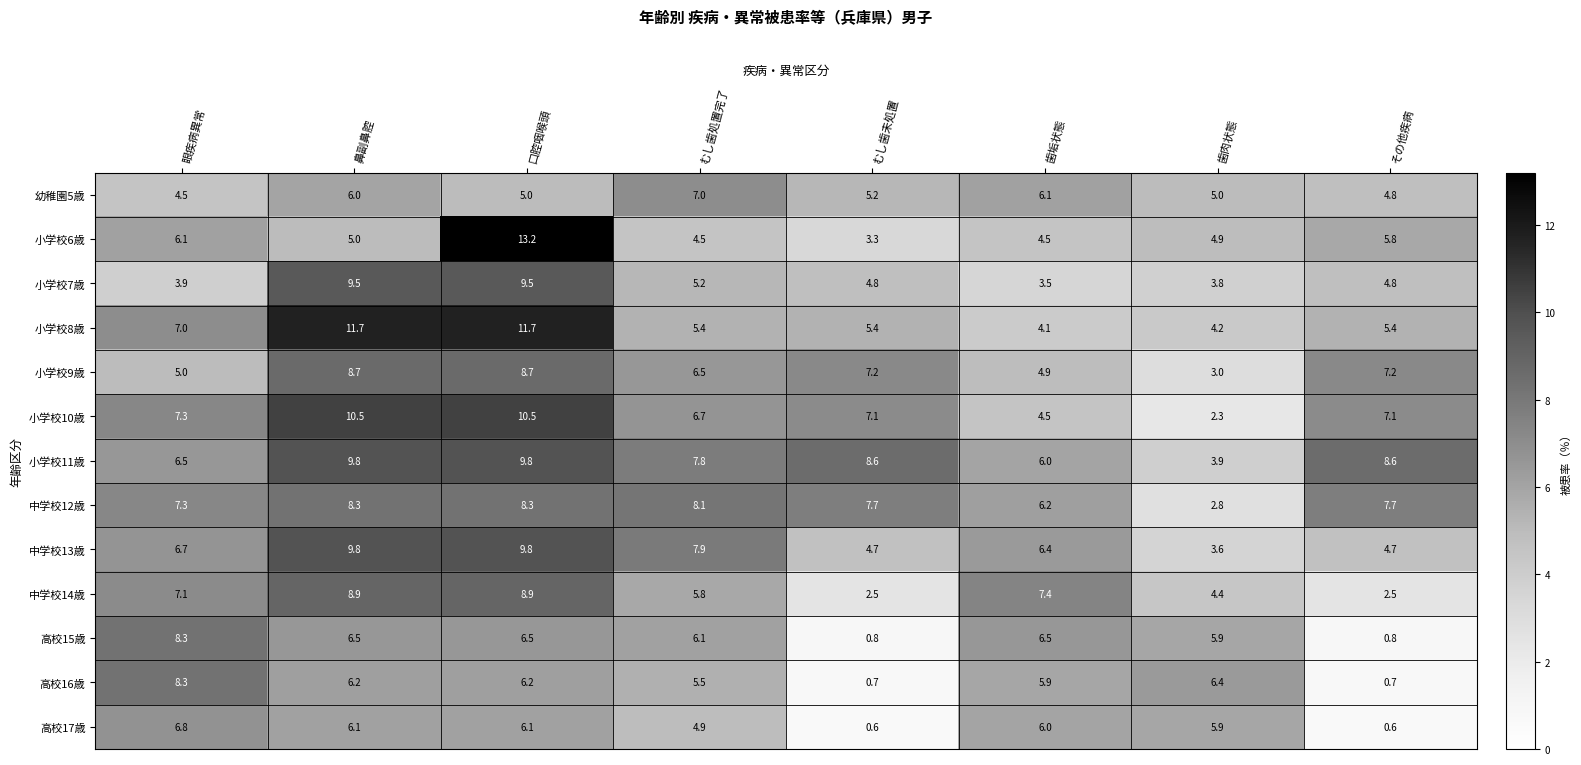

What is the maximum value shown in the chart?

13.2